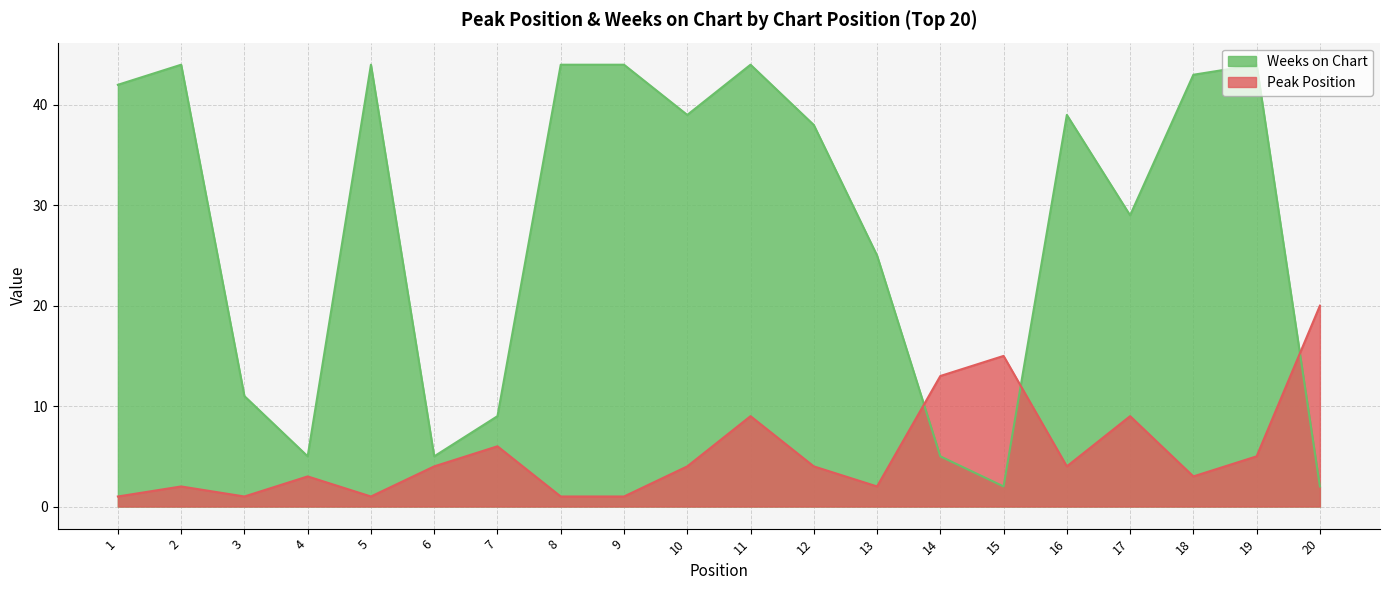

What is the smallest value displayed?

1